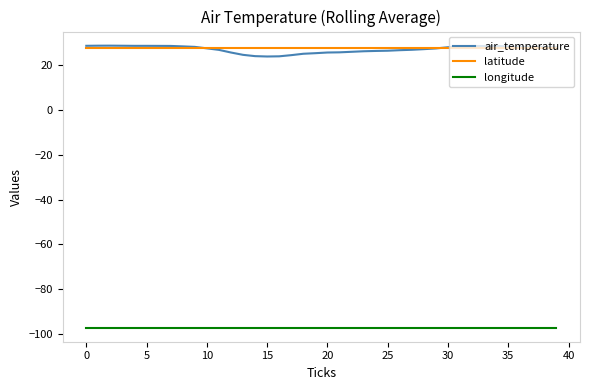

What is the average value of the latitude series?

27.6